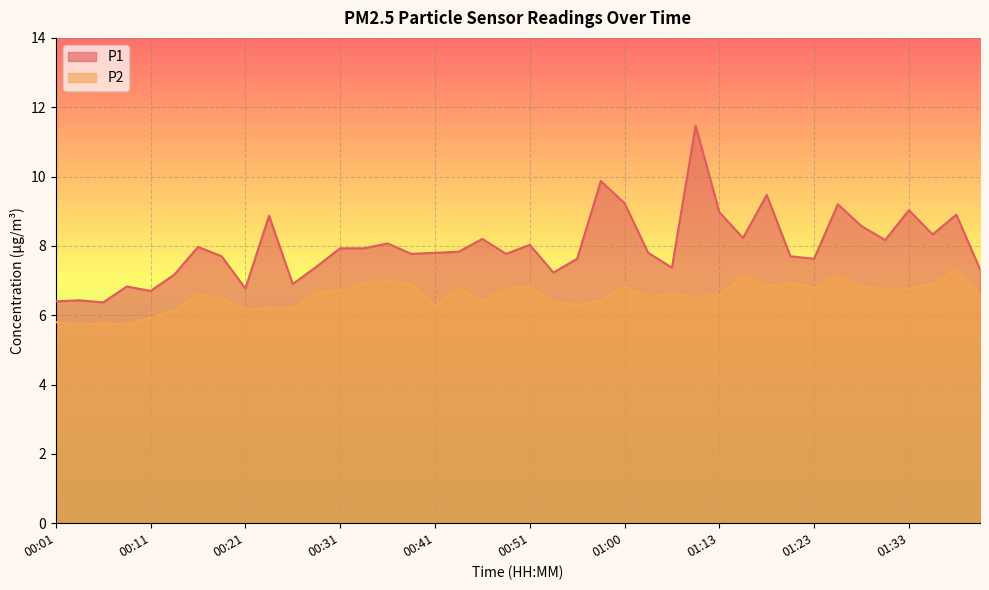

Reading left to right, list all the values displayed in this chart.

P1: 00:01=6.4	00:04=6.4	00:06=6.4	00:09=6.8	00:11=6.7	00:14=7.2	00:16=8.0	00:19=7.7	00:21=6.8	00:24=8.9	00:26=6.9	00:29=7.4	00:31=7.9	00:33=7.9	00:36=8.1	00:38=7.8	00:41=7.8	00:43=7.8	00:46=8.2	00:48=7.8	00:51=8.0	00:53=7.2	00:55=7.6	00:58=9.9	01:00=9.2	01:03=7.8	01:05=7.4	01:08=11.5	01:13=9.0	01:16=8.2	01:18=9.5	01:21=7.7	01:23=7.6	01:26=9.2	01:28=8.6	01:31=8.2	01:33=9.0	01:36=8.3	01:38=8.9	01:41=7.3
P2: 00:01=5.8	00:04=5.7	00:06=5.8	00:09=5.7	00:11=5.9	00:14=6.1	00:16=6.6	00:19=6.5	00:21=6.2	00:24=6.2	00:26=6.2	00:29=6.7	00:31=6.7	00:33=6.9	00:36=7.0	00:38=6.9	00:41=6.3	00:43=6.8	00:46=6.4	00:48=6.8	00:51=6.8	00:53=6.4	00:55=6.3	00:58=6.4	01:00=6.8	01:03=6.5	01:05=6.6	01:08=6.5	01:13=6.6	01:16=7.1	01:18=6.8	01:21=6.9	01:23=6.8	01:26=7.1	01:28=6.8	01:31=6.8	01:33=6.8	01:36=6.9	01:38=7.3	01:41=6.6